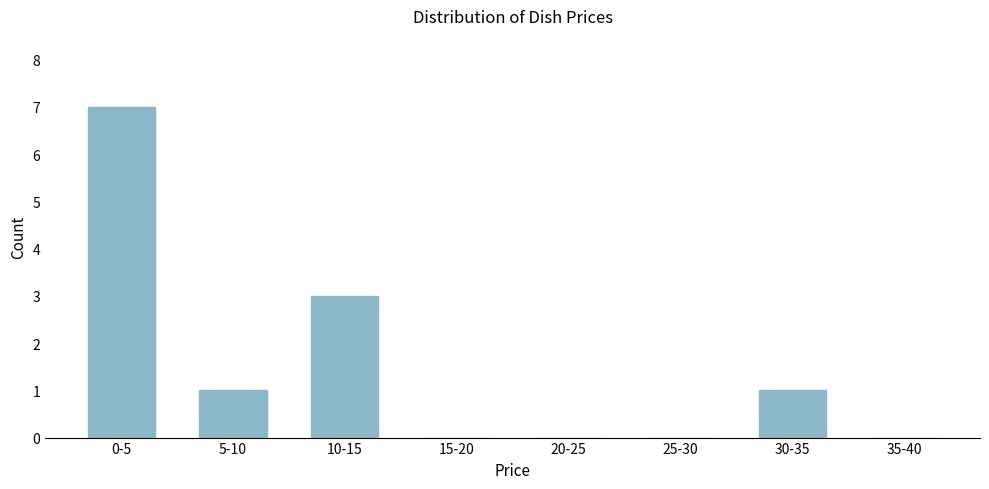

Reading left to right, list all the values displayed in this chart.

0-5=7	5-10=1	10-15=3	15-20=0	20-25=0	25-30=0	30-35=1	35-40=0